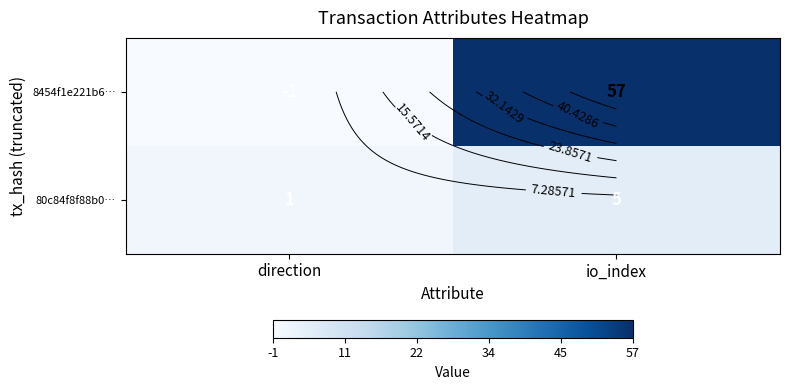

Rank the series by their maximum value, from highest to lowest.

8454f1e221b6…, 80c84f8f88b0…